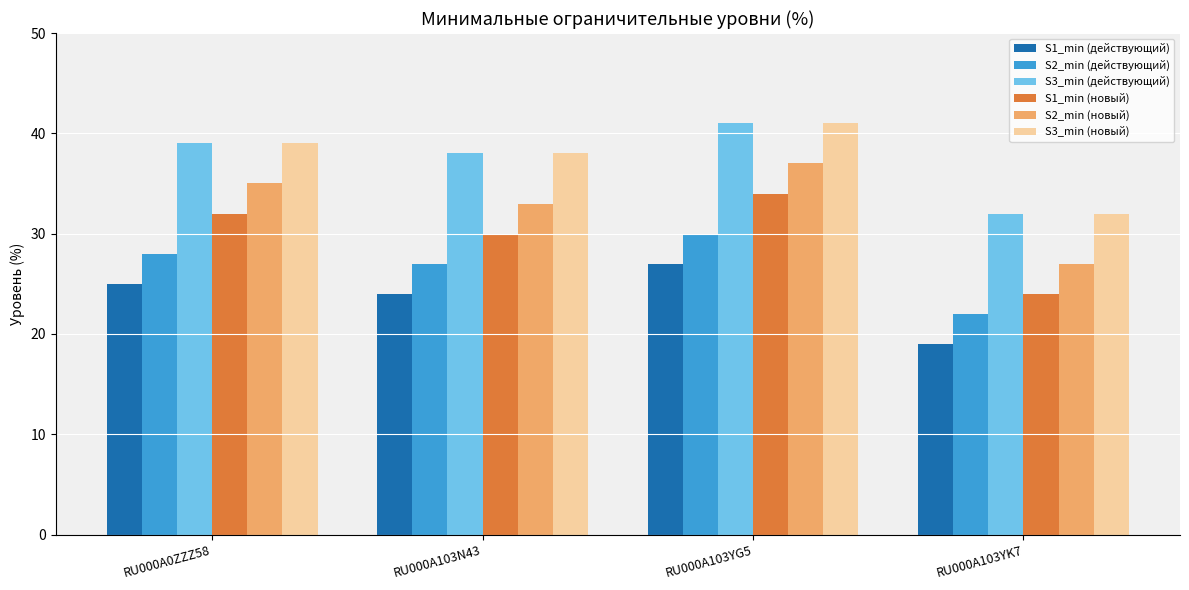

Reading left to right, transcribe all the data shown in this chart.

S1_min (действующий): RU000A0ZZZ58=25	RU000A103N43=24	RU000A103YG5=27	RU000A103YK7=19
S2_min (действующий): RU000A0ZZZ58=28	RU000A103N43=27	RU000A103YG5=30	RU000A103YK7=22
S3_min (действующий): RU000A0ZZZ58=39	RU000A103N43=38	RU000A103YG5=41	RU000A103YK7=32
S1_min (новый): RU000A0ZZZ58=32	RU000A103N43=30	RU000A103YG5=34	RU000A103YK7=24
S2_min (новый): RU000A0ZZZ58=35	RU000A103N43=33	RU000A103YG5=37	RU000A103YK7=27
S3_min (новый): RU000A0ZZZ58=39	RU000A103N43=38	RU000A103YG5=41	RU000A103YK7=32